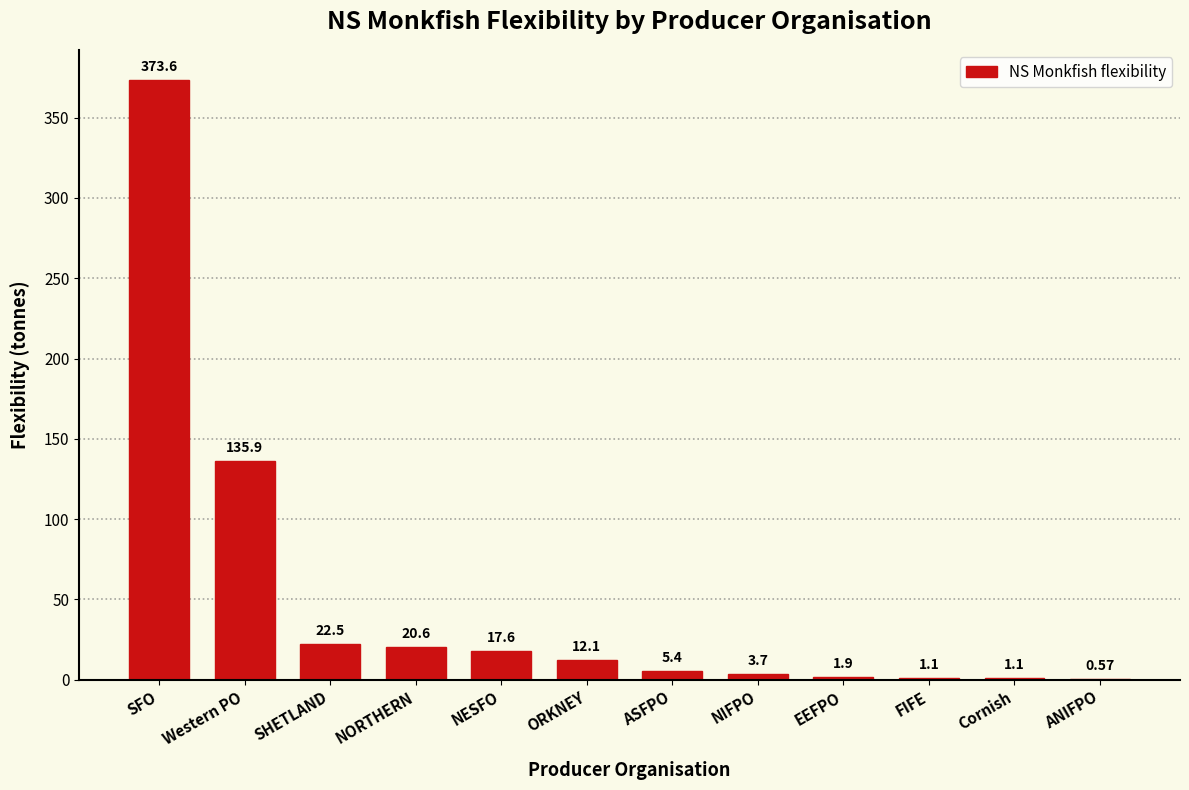

What is the sum of all values?

596.1